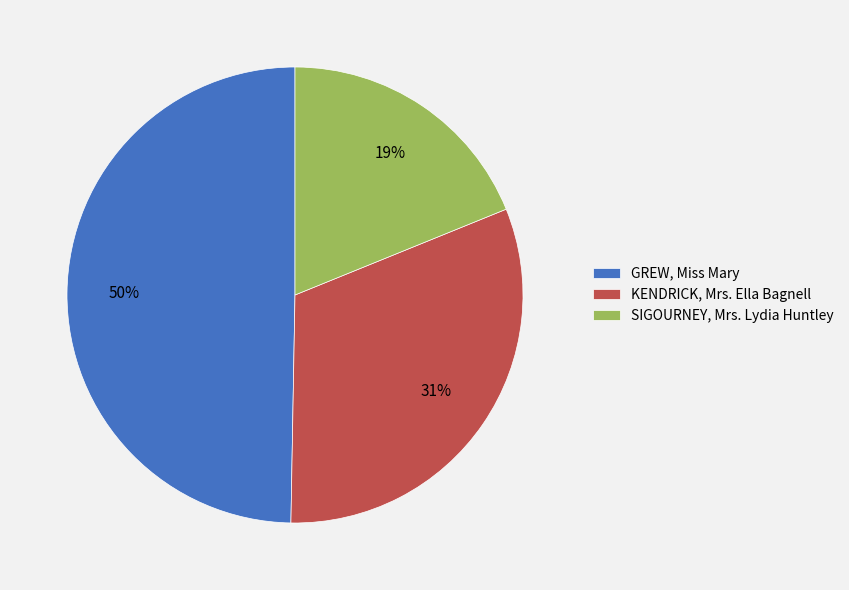

What is the ratio of the value at SIGOURNEY, Mrs. Lydia Huntley to the value at GREW, Miss Mary?

0.4